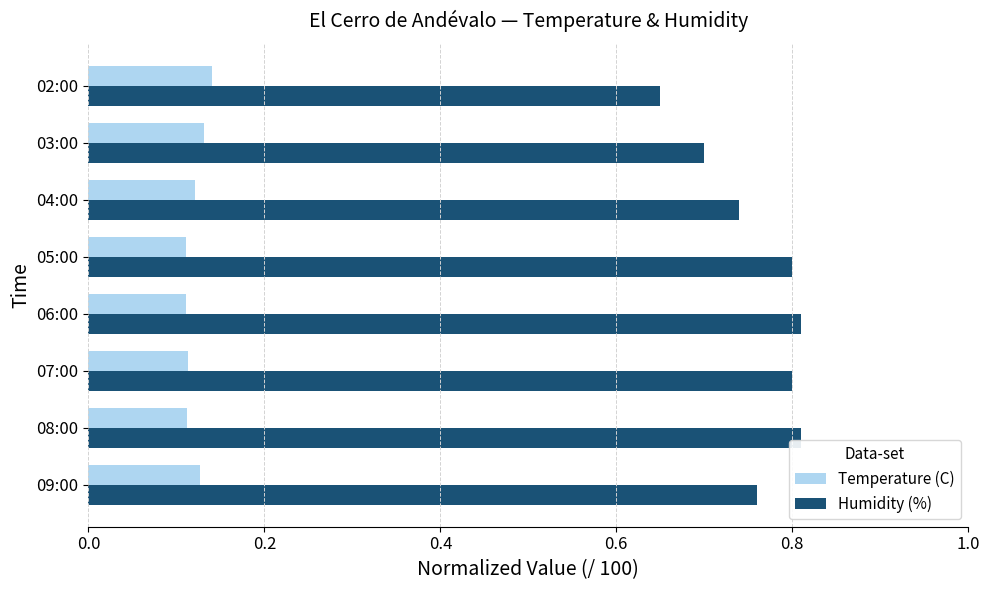

Is it true that Humidity (%) equals 0.7 at 03:00?

True